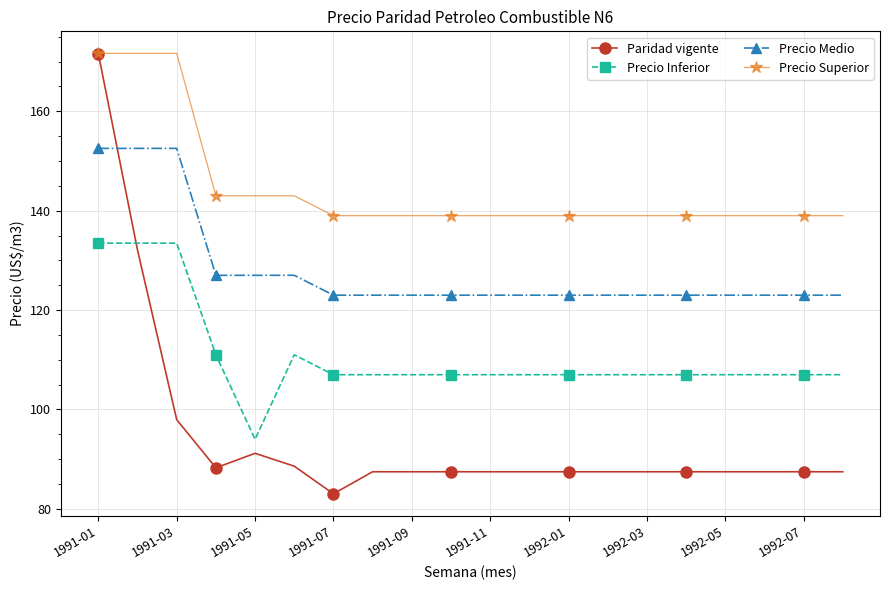

What is the value of the Precio Superior point at the 19th from the left?

139.0